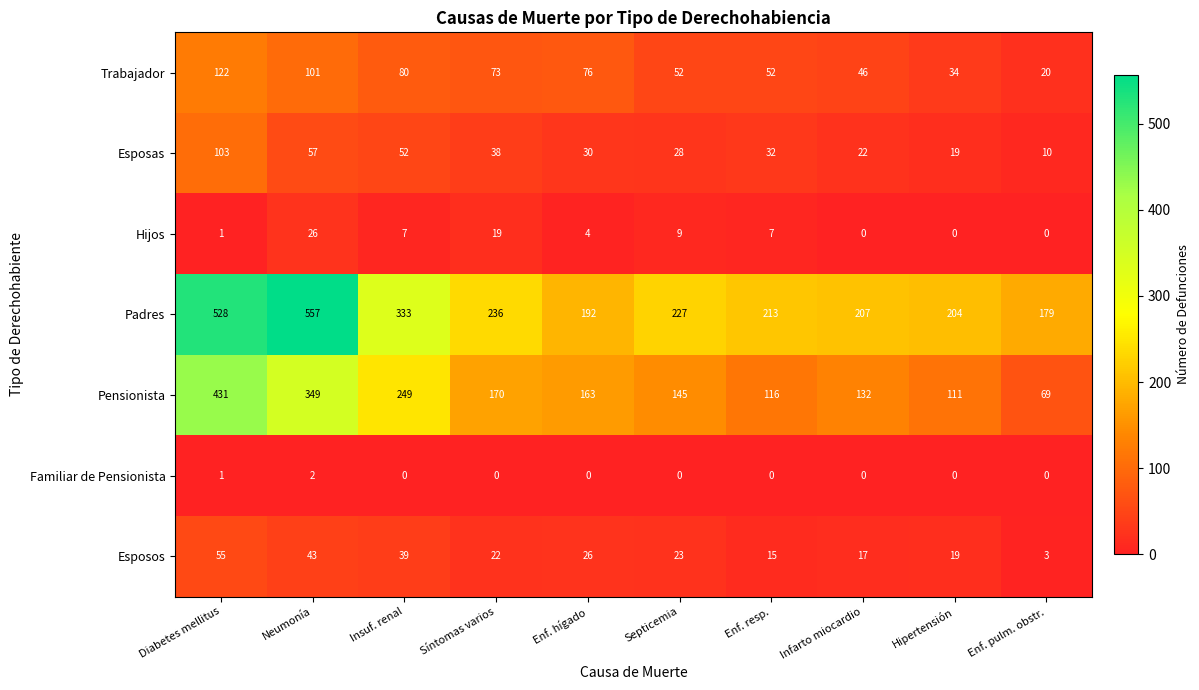

Is the value of Esposos at Septicemia greater than the value of Padres at Insuf. renal?

No